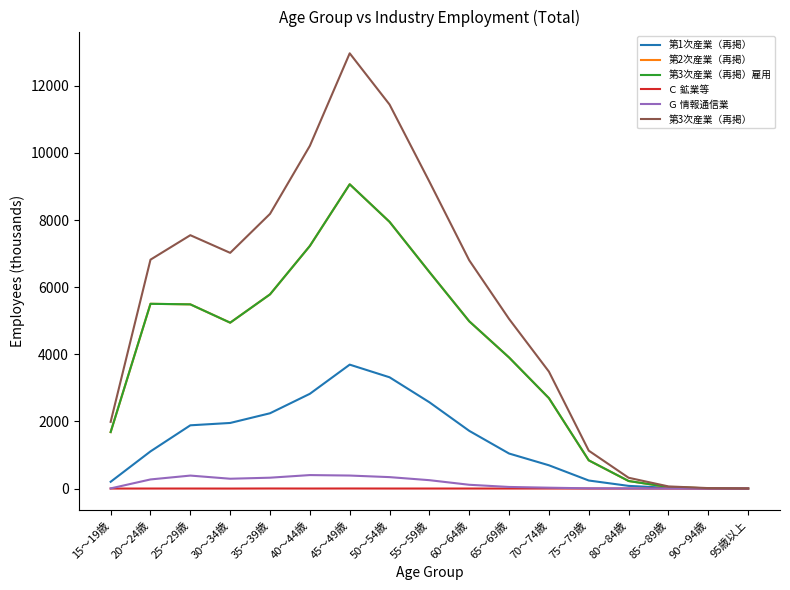

Does the chart display data point markers on the line(s)?

No